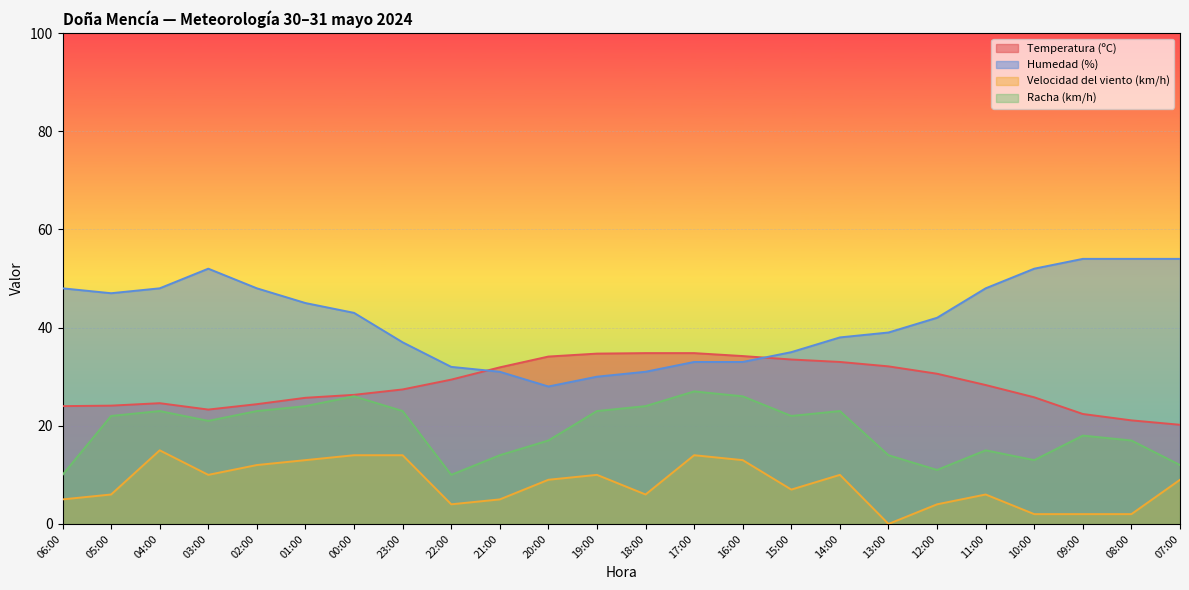

What is the label of the 16th point from the right?

22:00